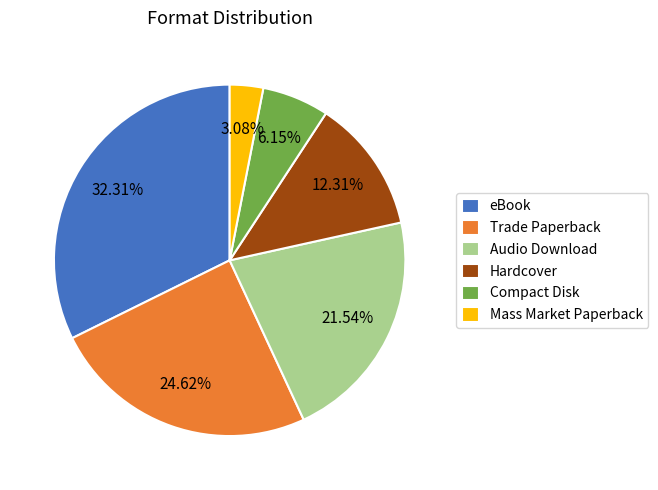

How many slices are in this pie chart?

6